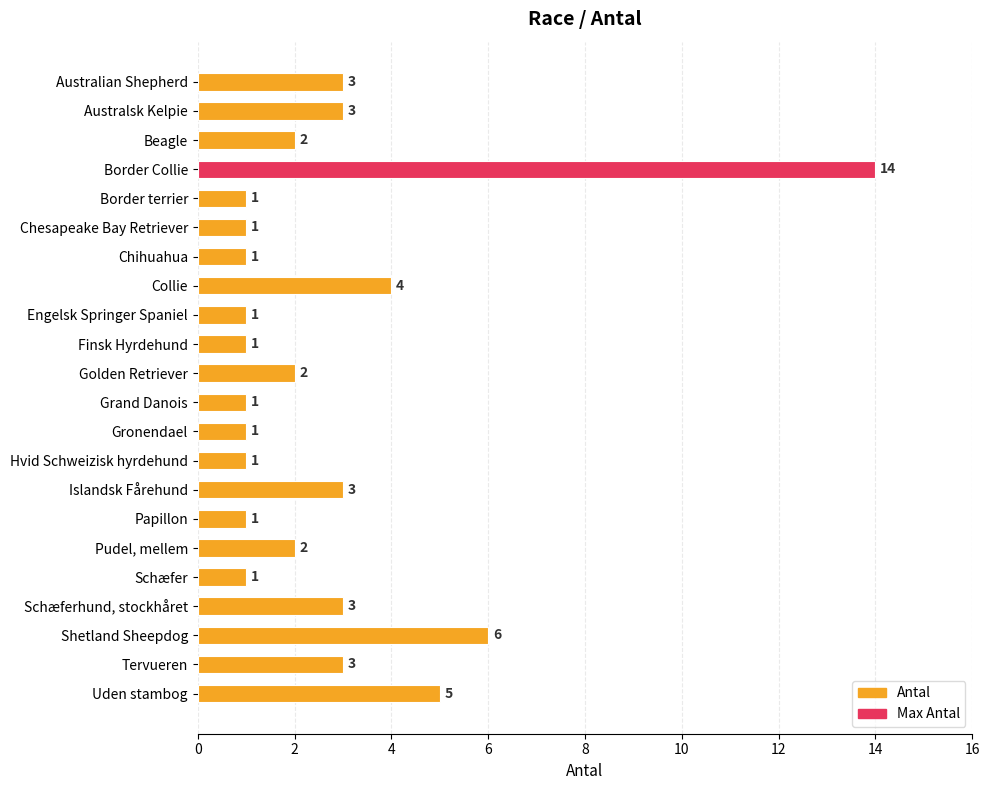

Does the chart contain any negative values?

No